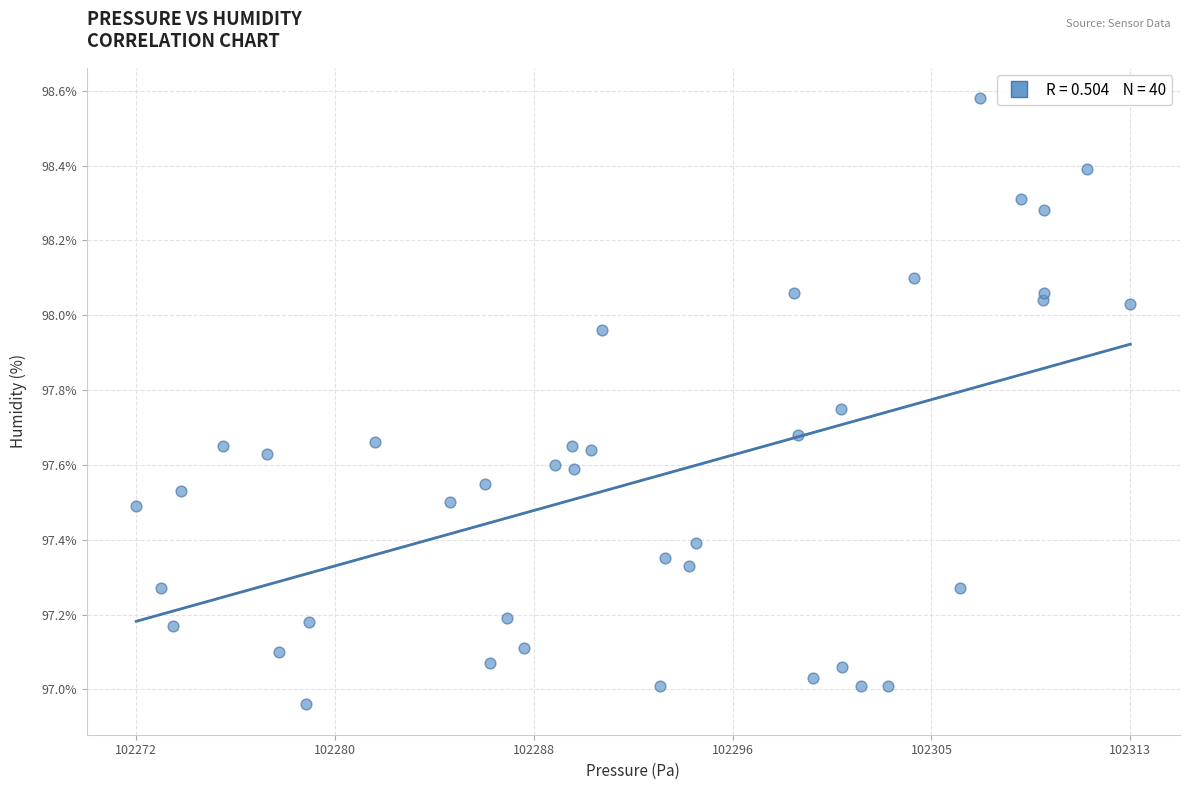

What is the range of X values (max minus min)?

40.4